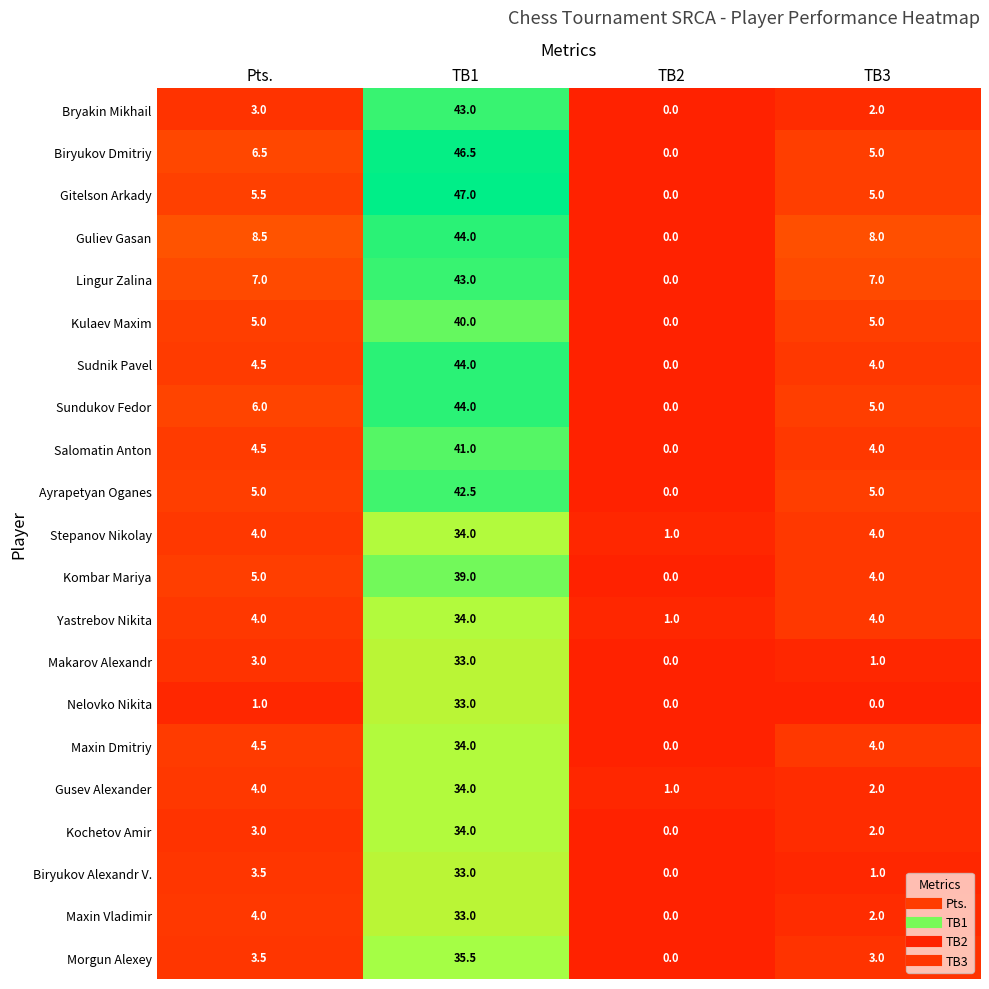

How many positive values does the Sundukov Fedor series have?

3